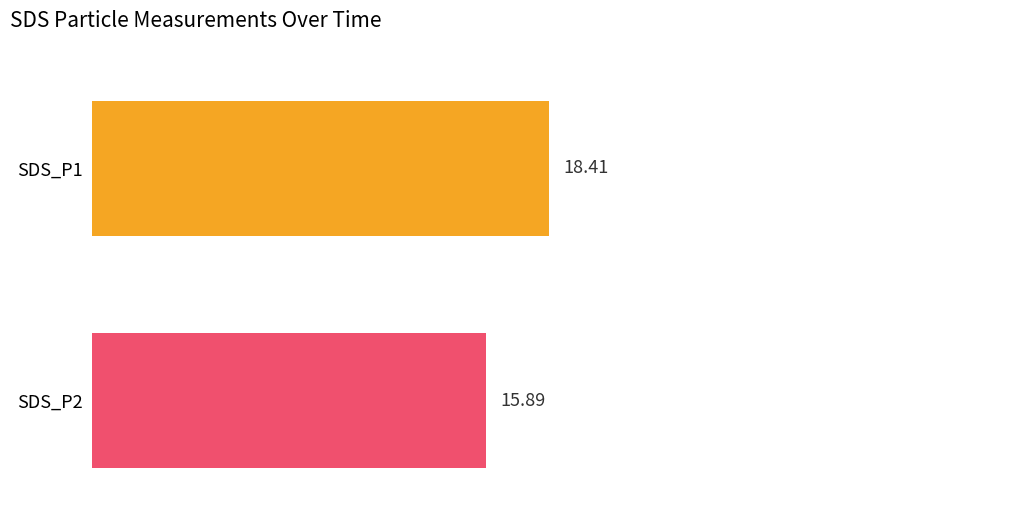

Rank the series by their maximum value, from lowest to highest.

SDS_P2, SDS_P1